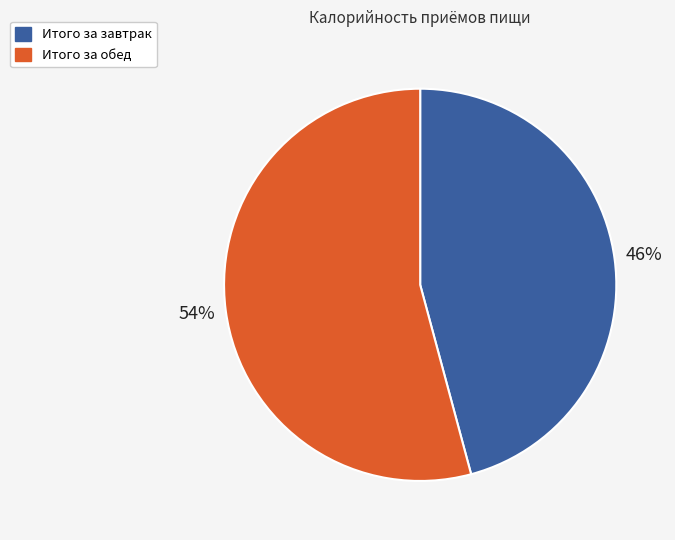

Between Итого за обед and Итого за завтрак, which is larger?

Итого за обед